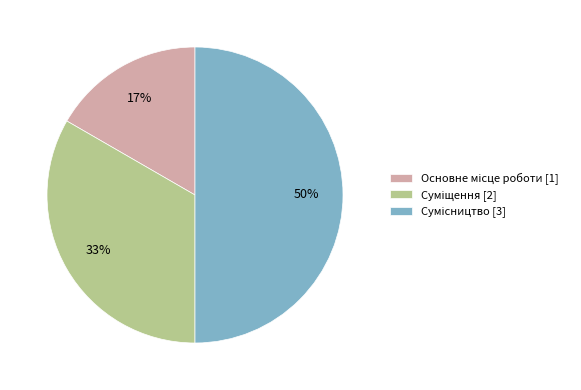

To the nearest percent, what is the average slice percentage?

33%